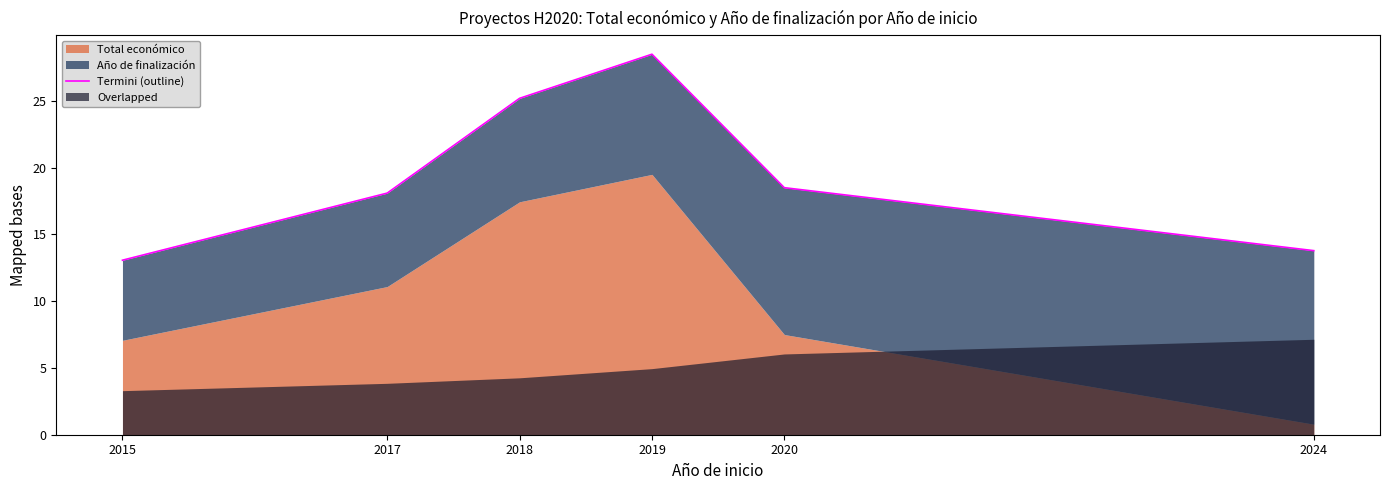

How many lines are shown in the chart?

1